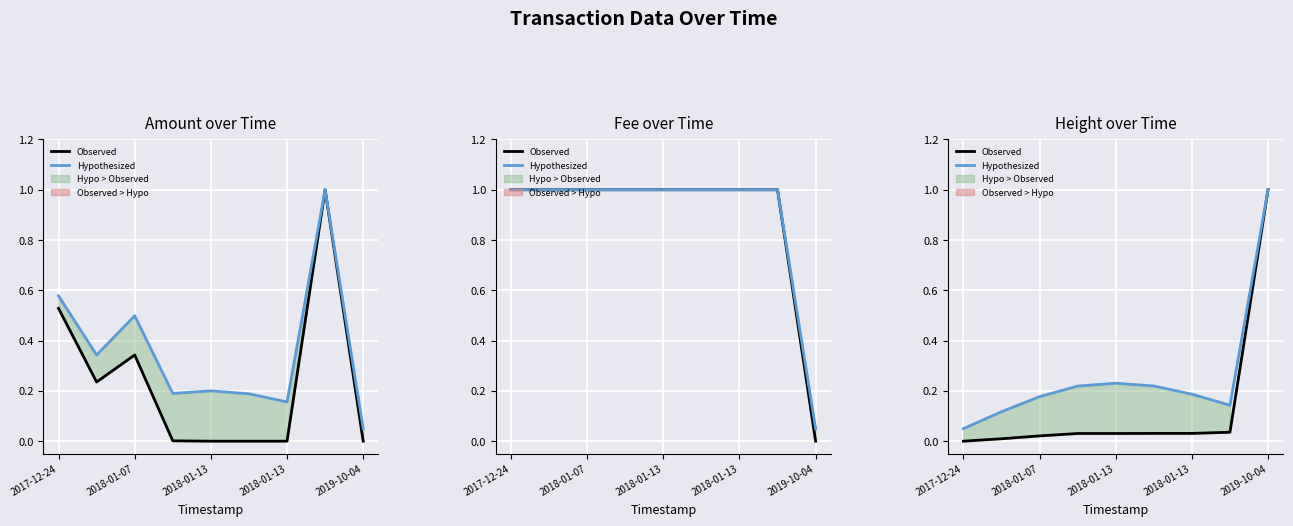

Which series changed the most between 2018-01-13 and 2019-10-04?

Hypothesized